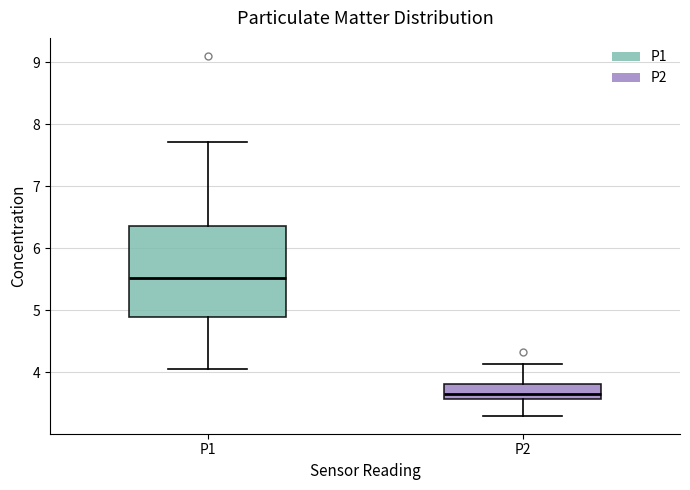

Where does the median line of the box for P1 sit on the y-axis? The values are not printed on the chart, so give them approximately, as read against the axis.

5.5